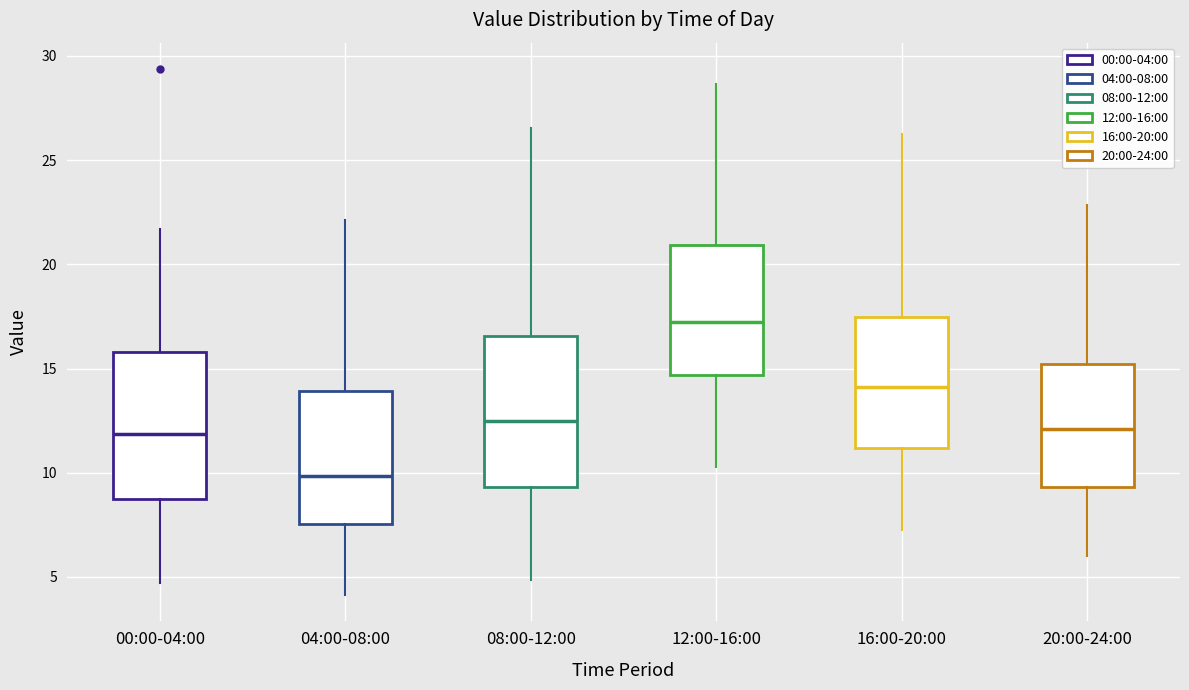

Which box's median line is the lowest?

04:00-08:00